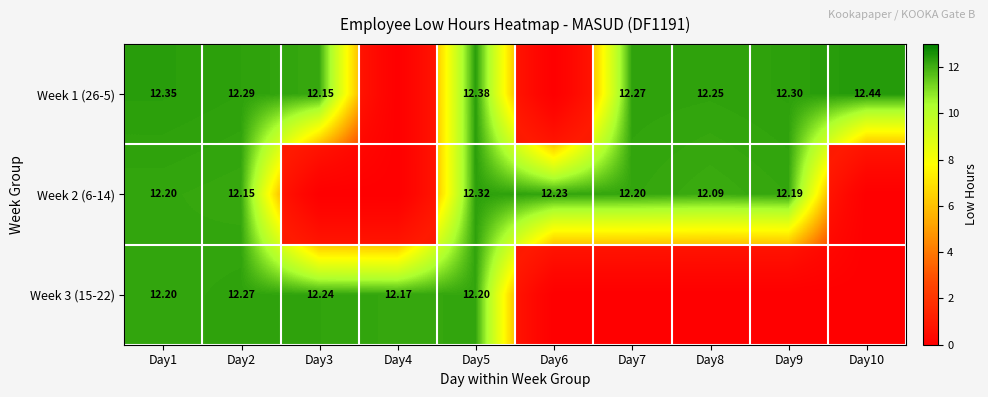

True or false: Week 3 (15-22) has a value of 1.0 at Day9.

True